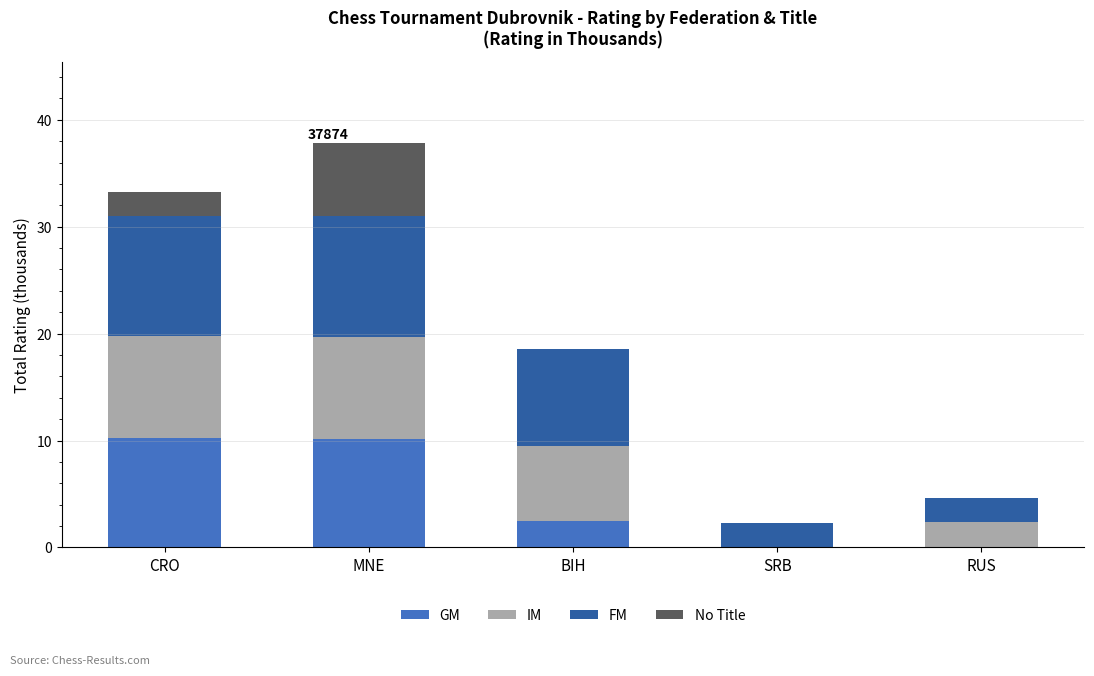

True or false: GM has a value of 6.4 at CRO.

False